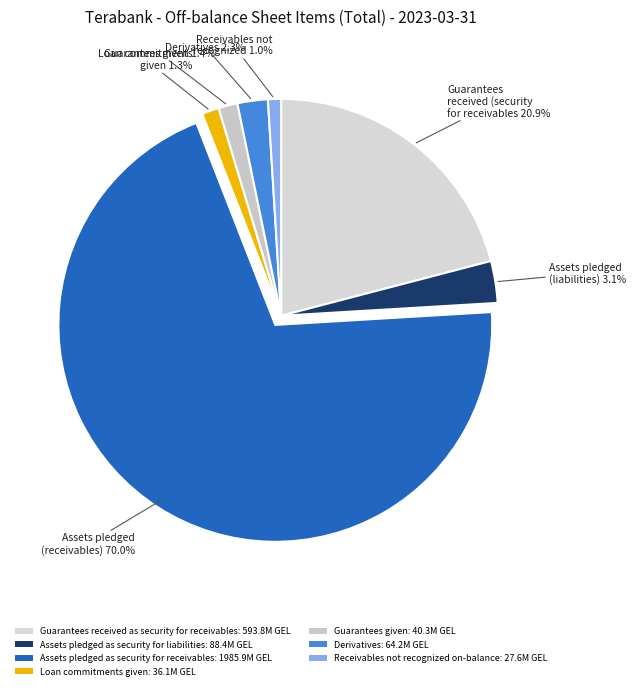

To the nearest percent, what is the combined percentage of Assets pledged as security for liabilities and Derivatives?

5%